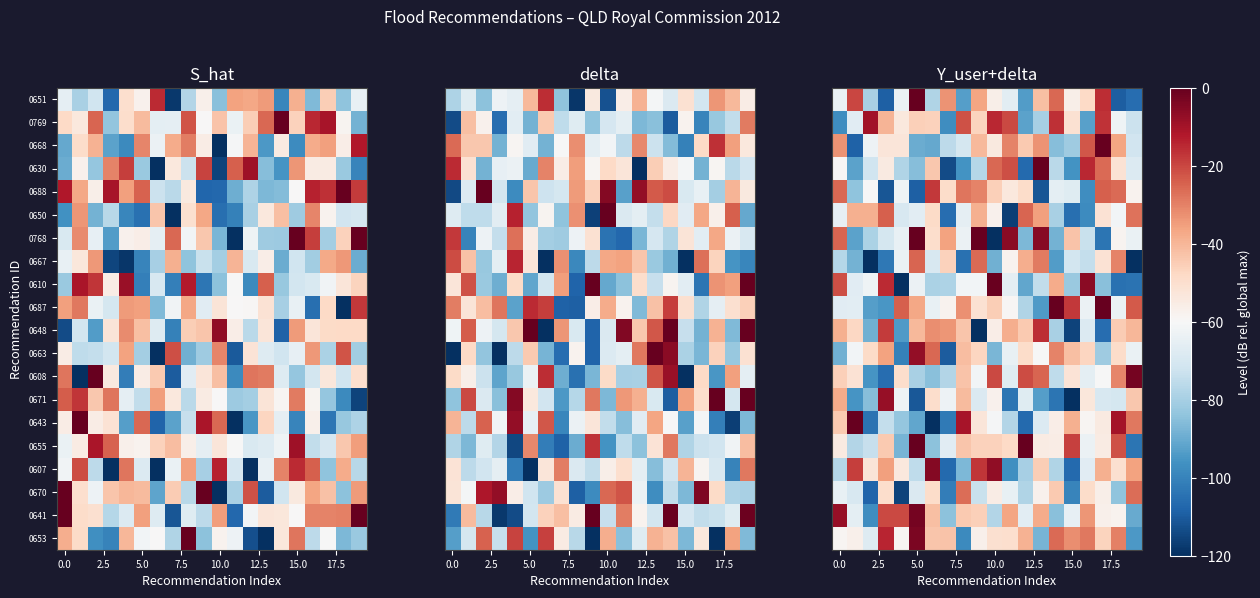

What is the total value across all series at 5.0?

-957.1